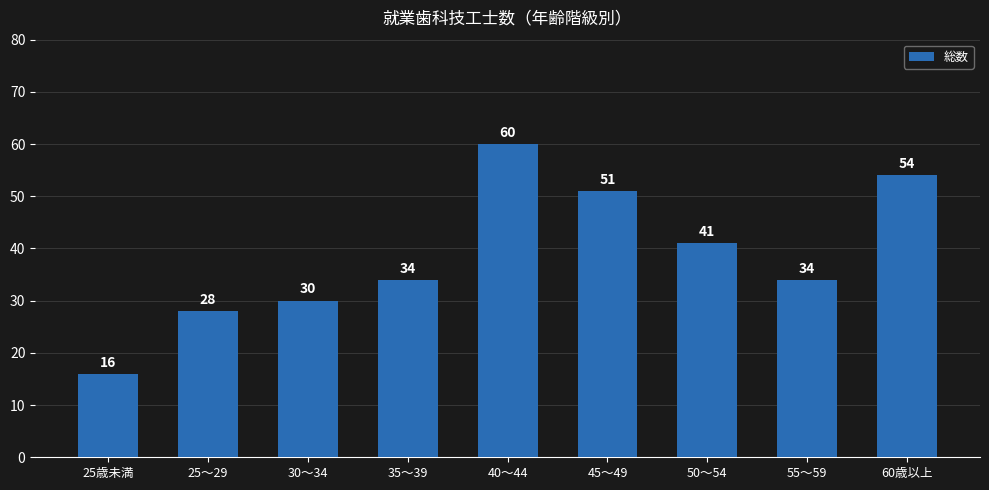

Is it true that the value at 25～29 is 28?

True